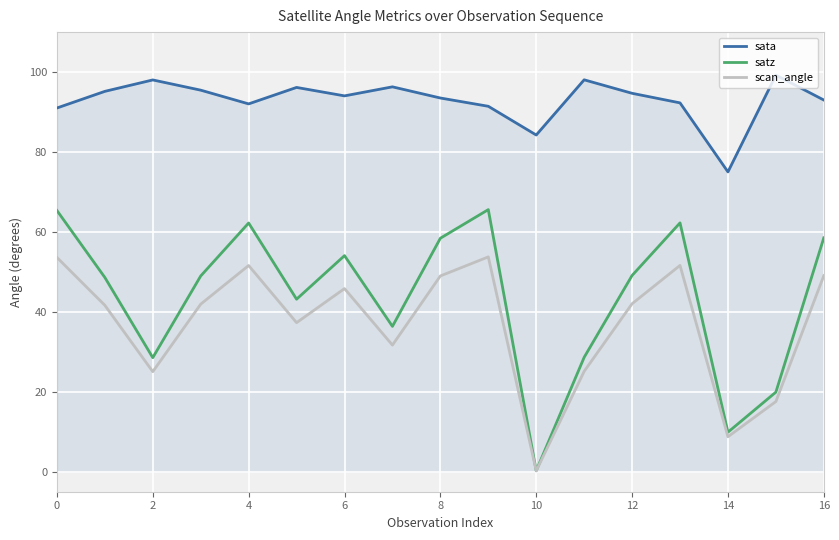

Rank the series by their maximum value, from lowest to highest.

scan_angle, satz, sata